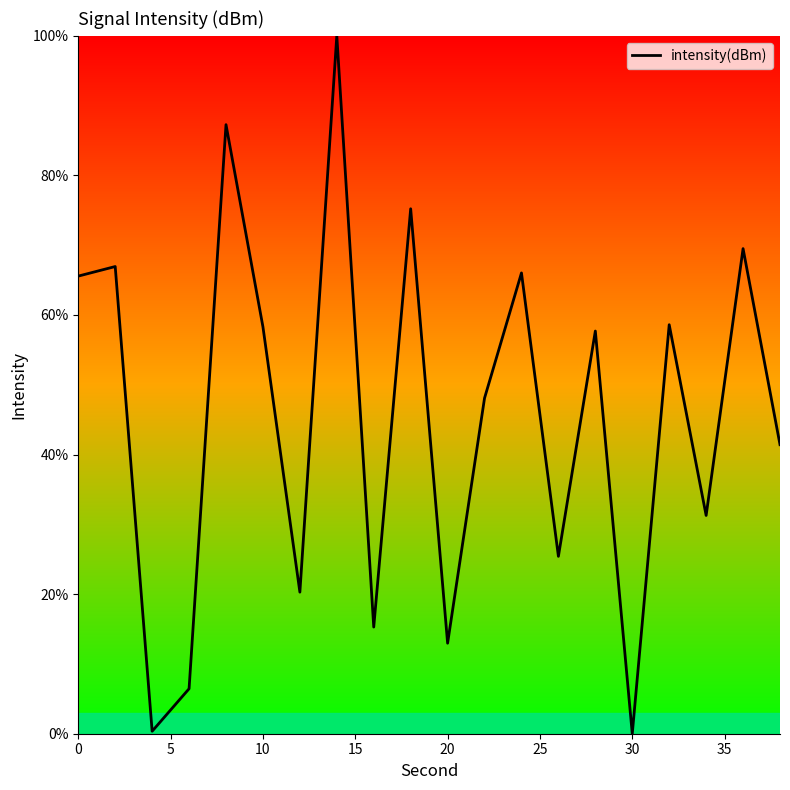

Count the number of values greater than 57.

10